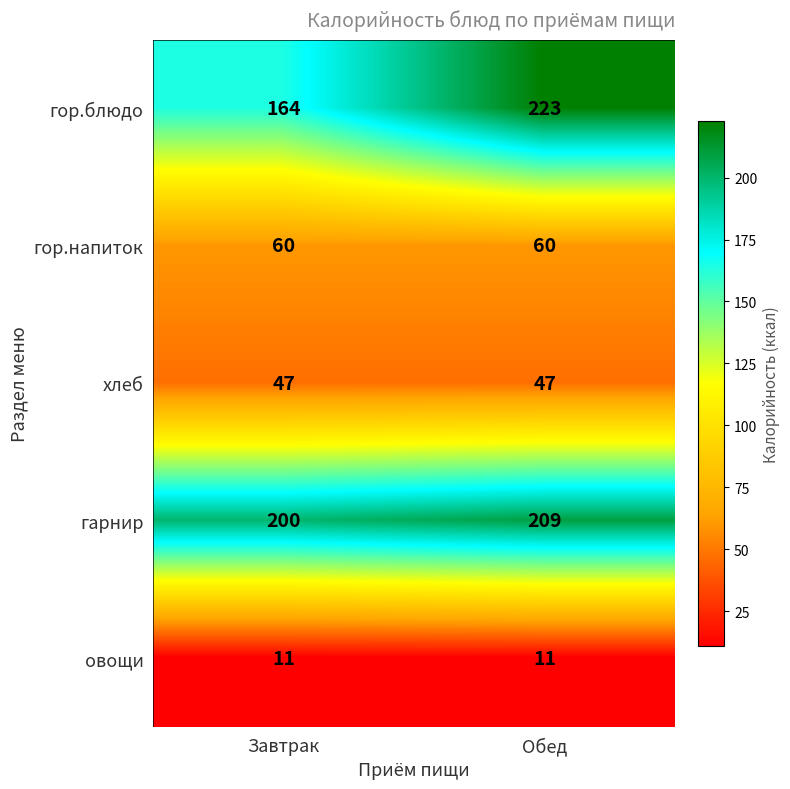

True or false: гор.напиток has a value of 102 at Завтрак.

False